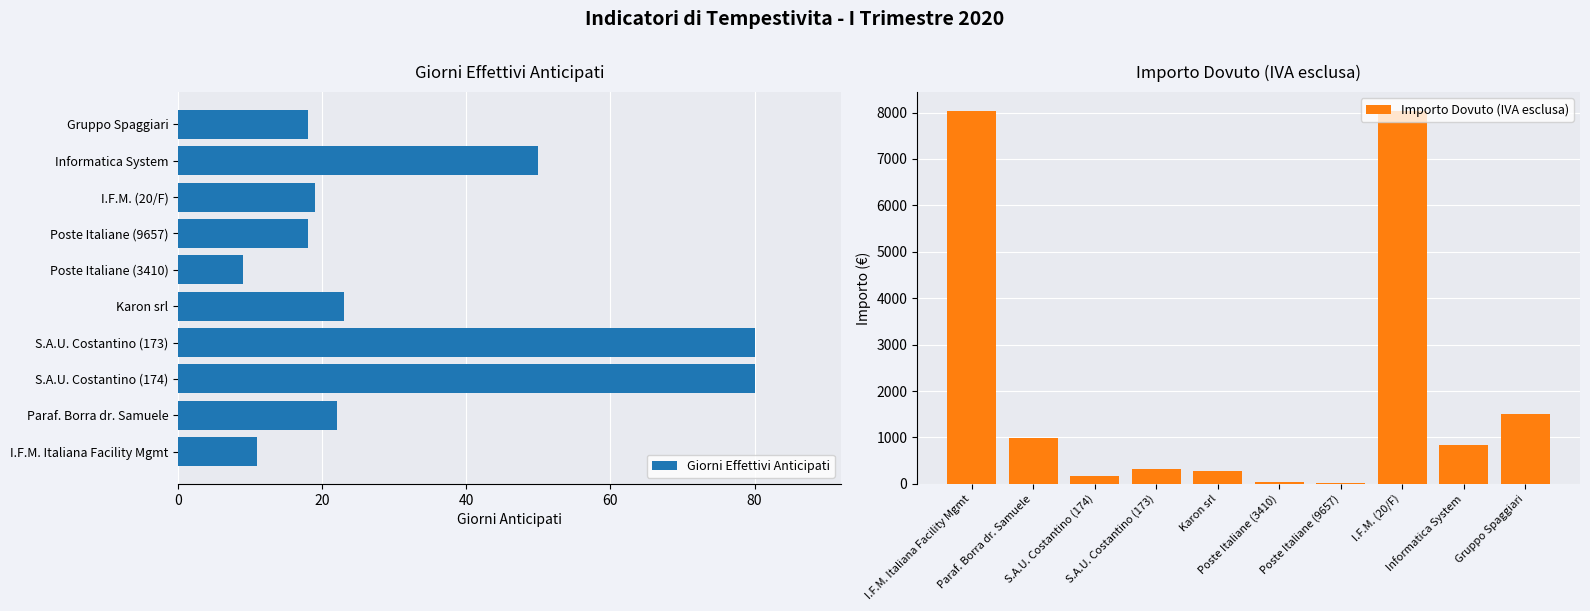

The value of Giorni Effettivi Anticipati at I.F.M. Italiana Facility Mgmt is 11. True or false?

True